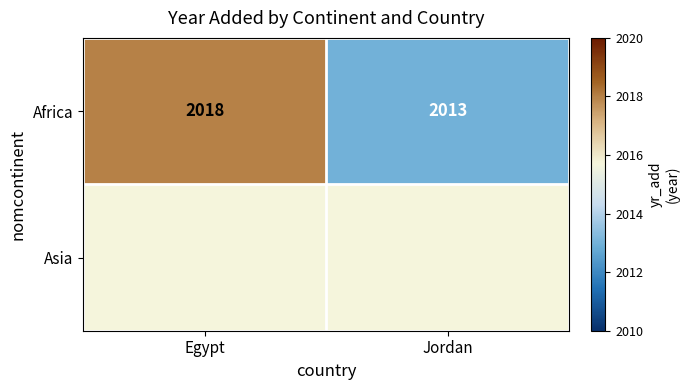

What is the difference between the maximum and minimum values in the Africa series?

5